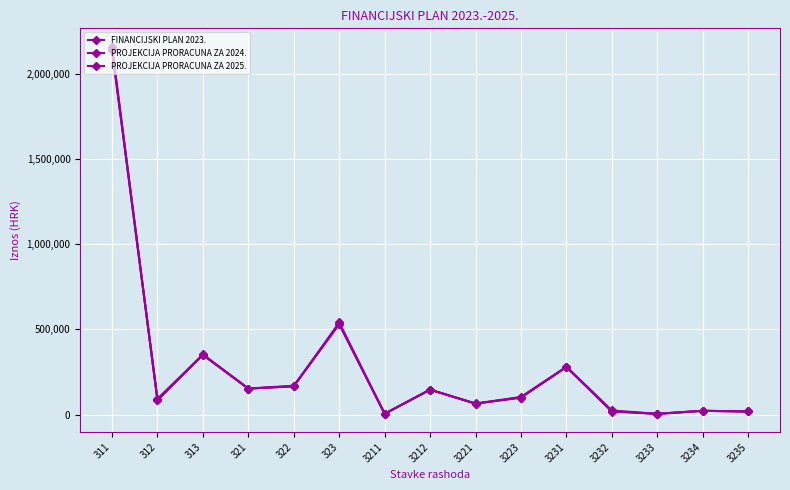

How many lines are shown in the chart?

3